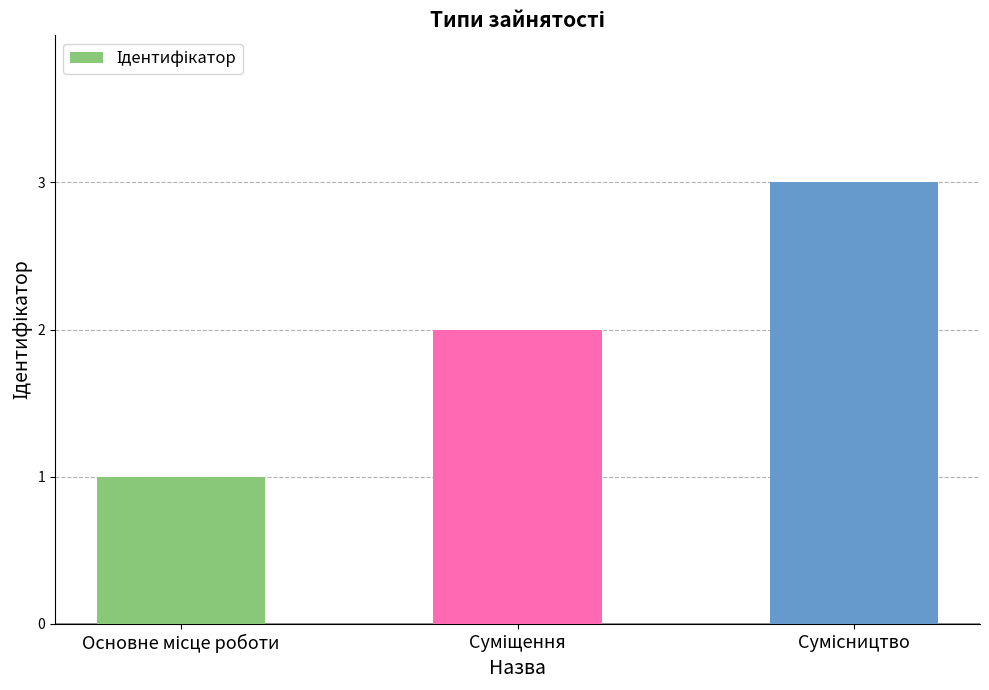

Does the chart contain stacked bars?

No